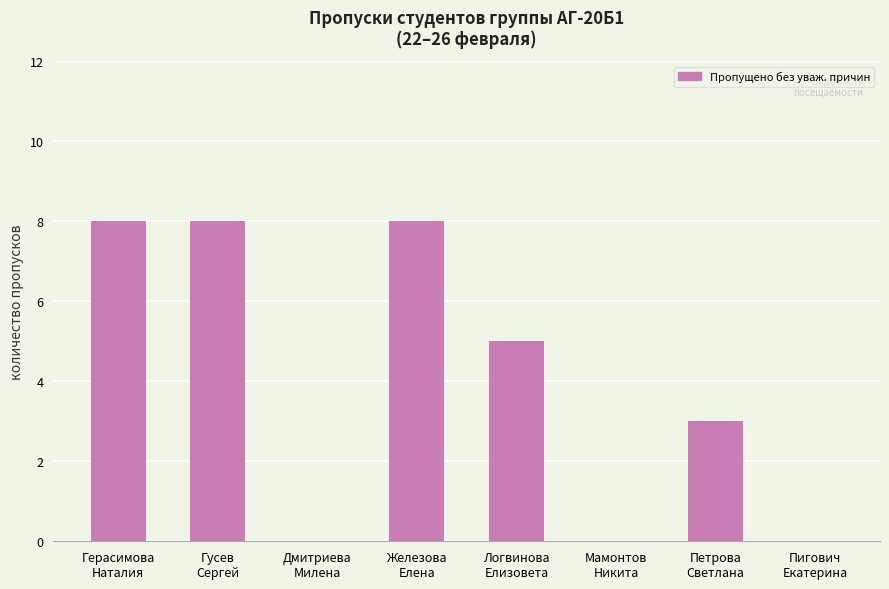

What is the sum of all values?

32